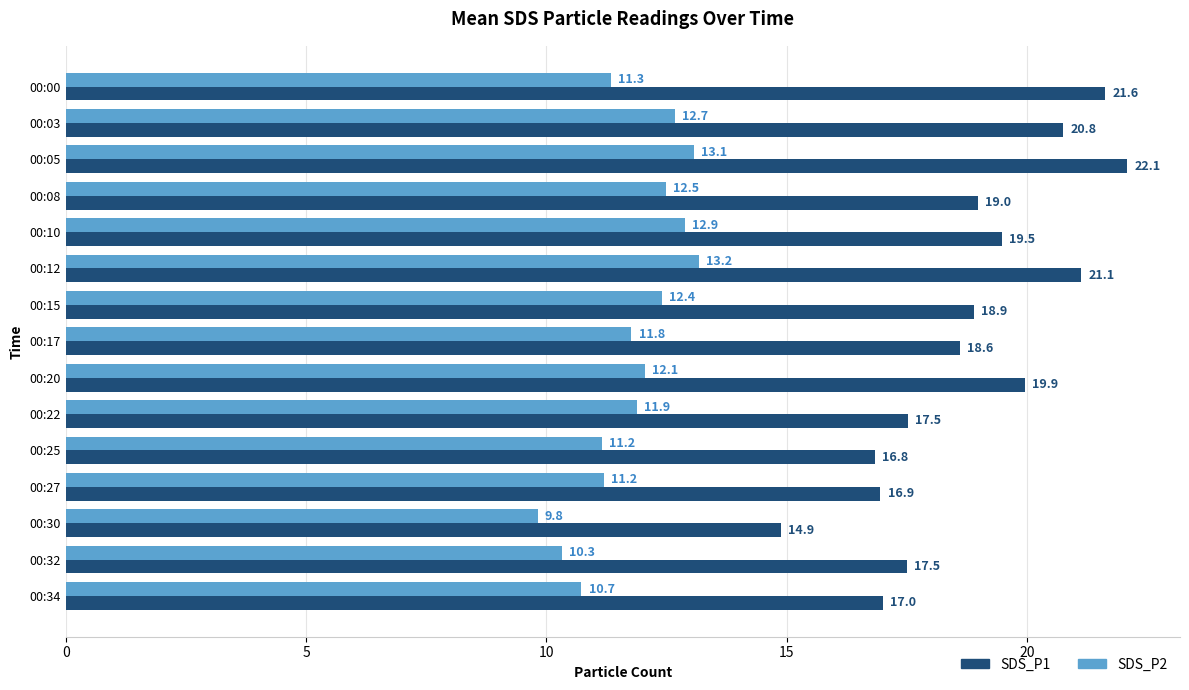

At 00:15, list the series in order from largest to smallest.

SDS_P1, SDS_P2